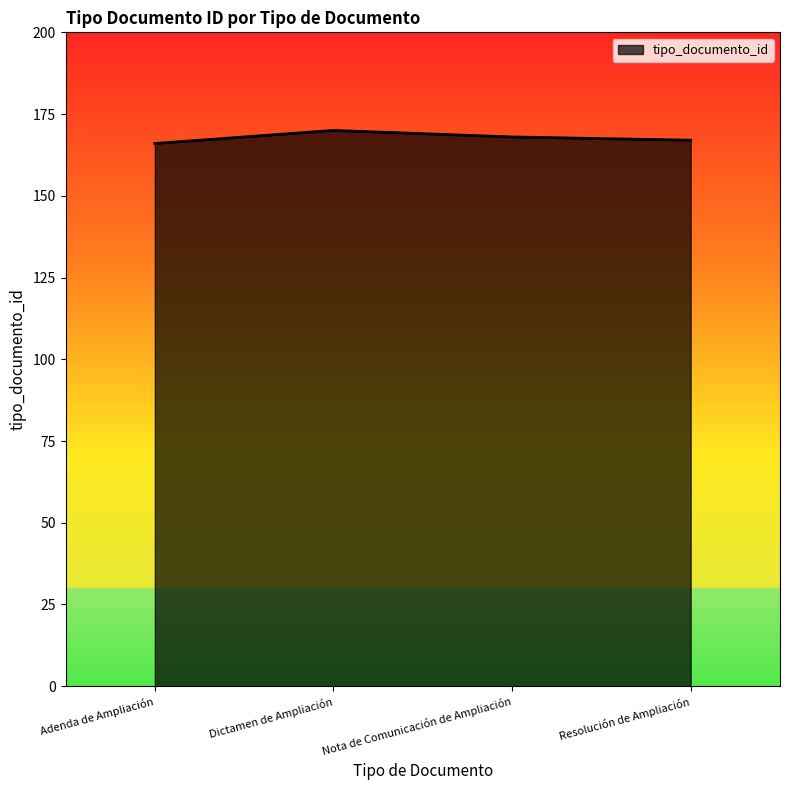

What is the sum of all values?

671